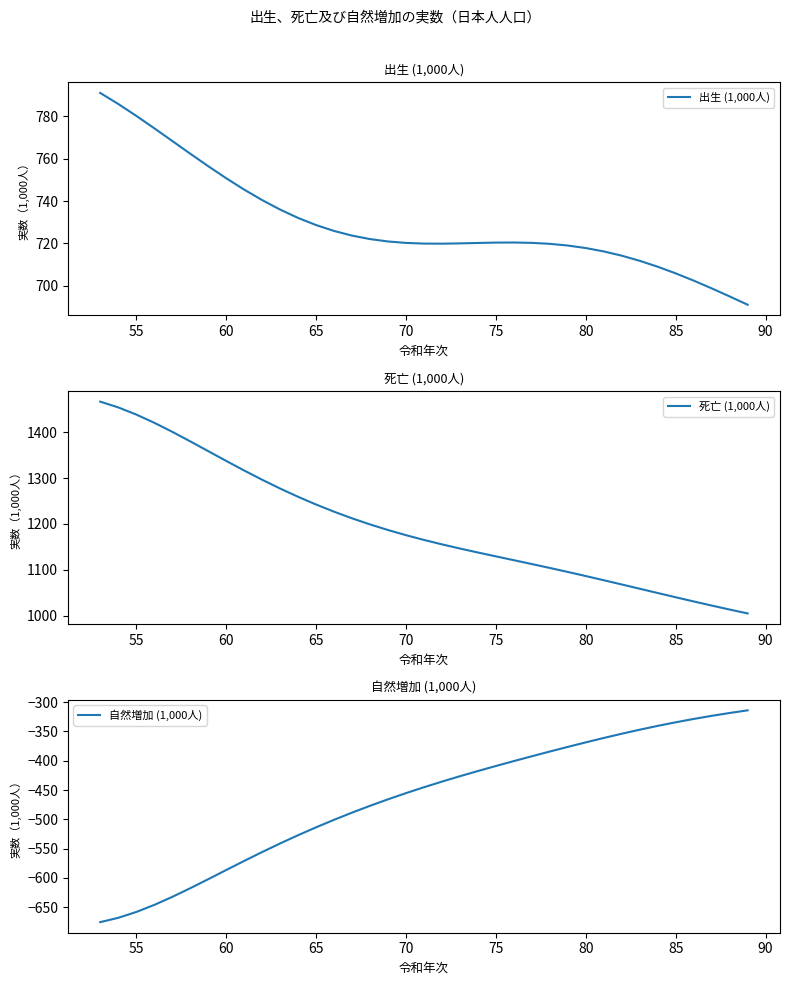

What is the minimum value for 出生 (1,000人)?

691.0